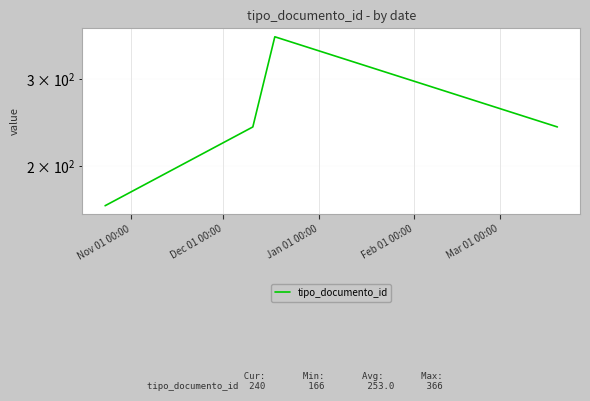

Reading left to right, list all the values displayed in this chart.

166	240	366	240